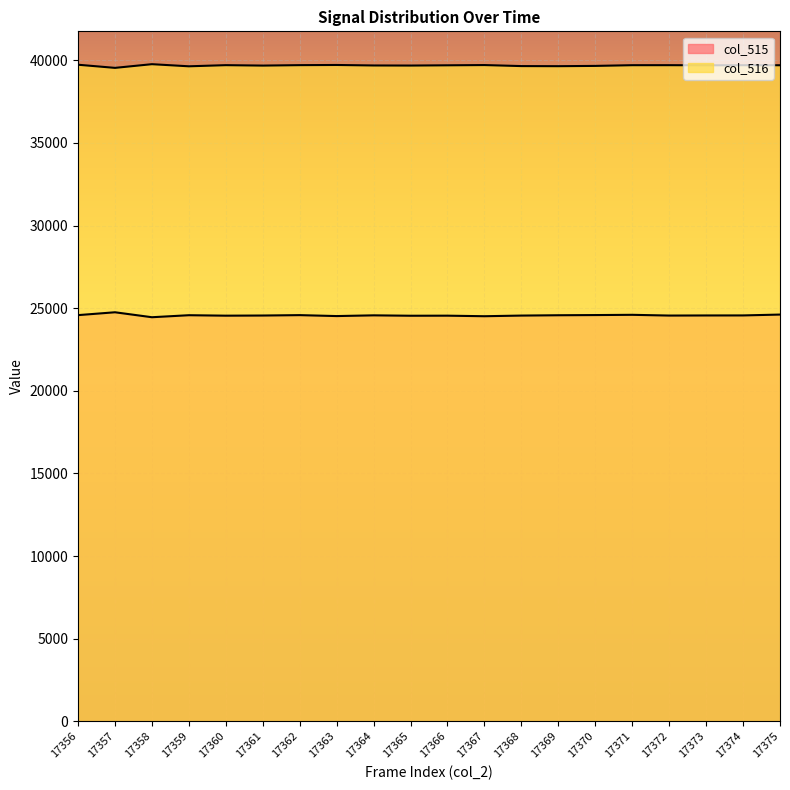

Where does the col_516 series first go above 39699?

17356